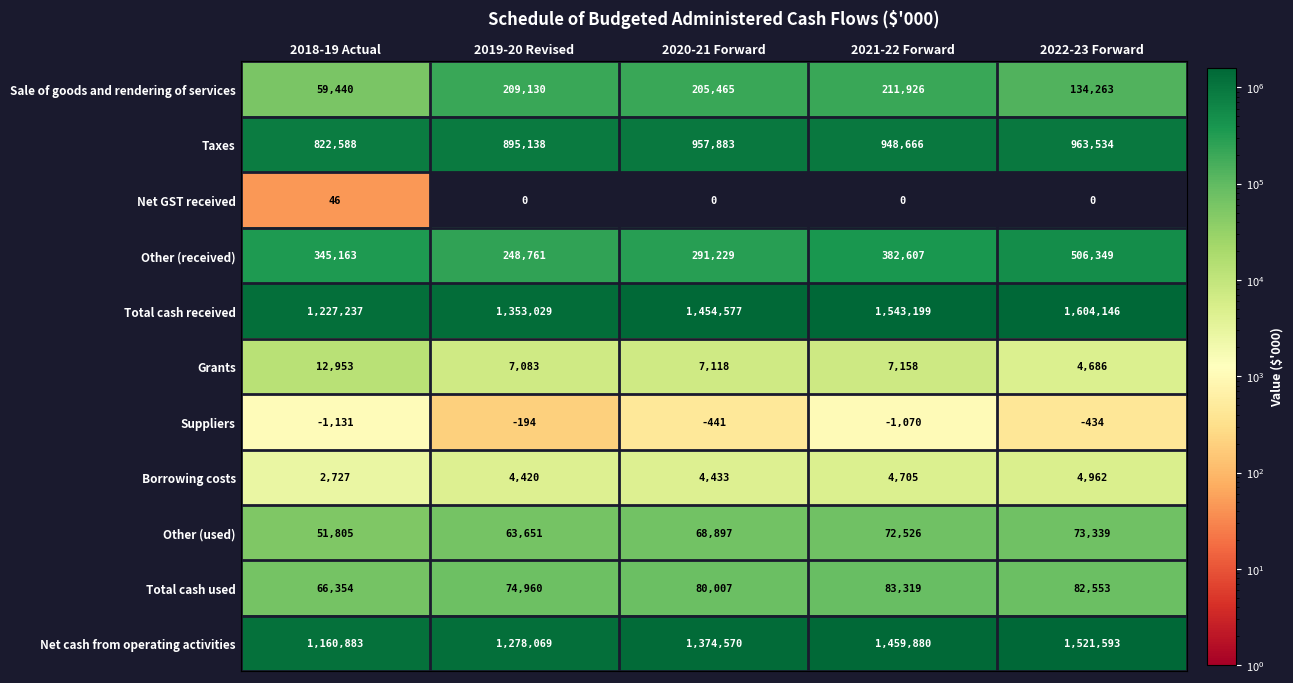

Which series has the largest total across all categories?

Total cash received